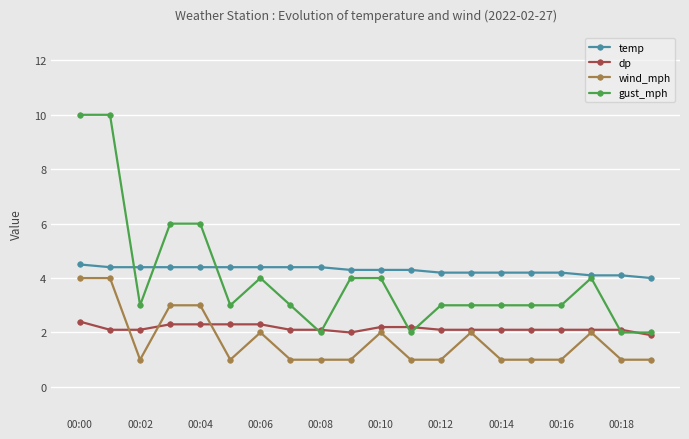

What are all the series names shown in the legend?

temp, dp, wind_mph, gust_mph